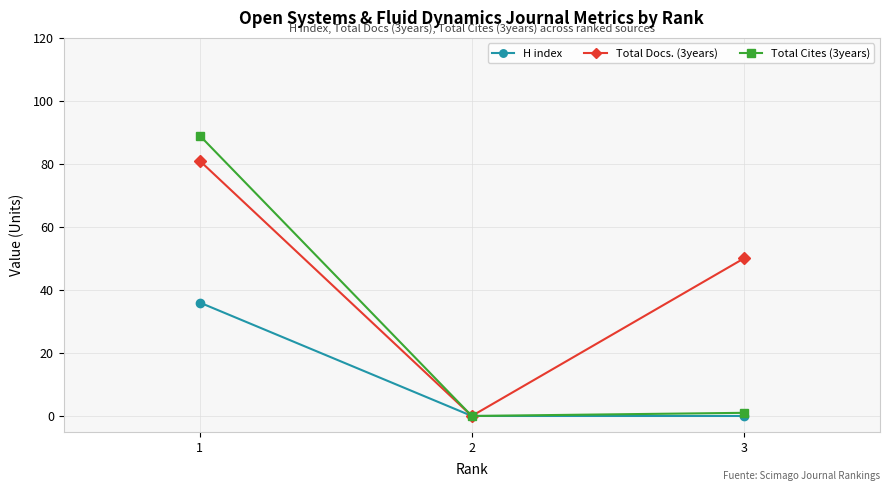

Reading right to left, extract all data points from this chart.

H index: 3=0	2=0	1=36
Total Docs. (3years): 3=50	2=0	1=81
Total Cites (3years): 3=1	2=0	1=89